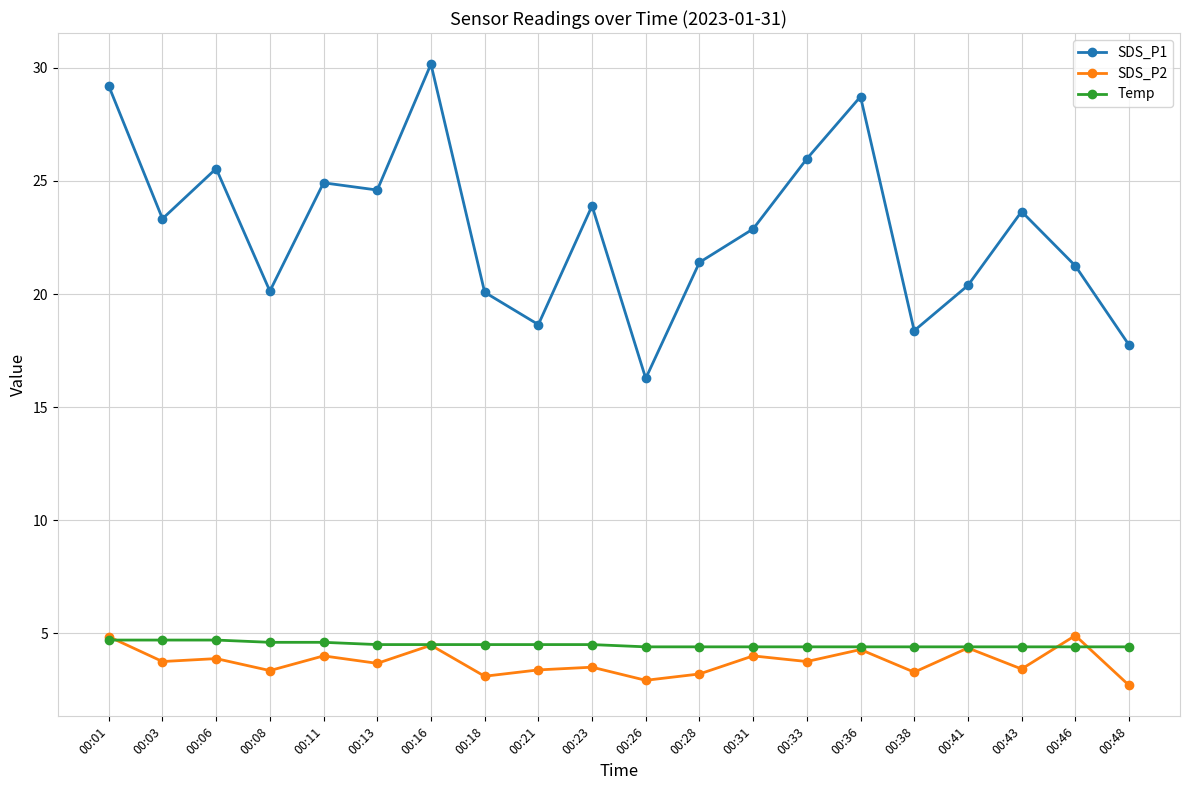

What is the value of the SDS_P2 point at the 19th from the left?

4.9